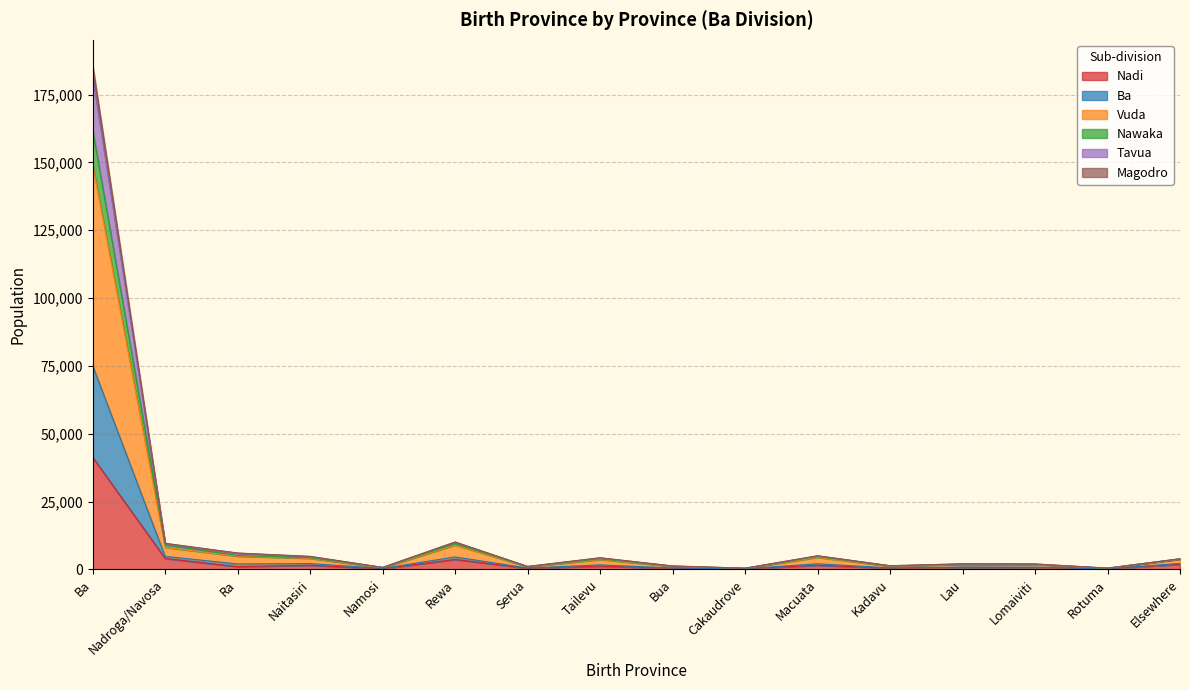

True or false: Nadi and Tavua cross at least once.

False